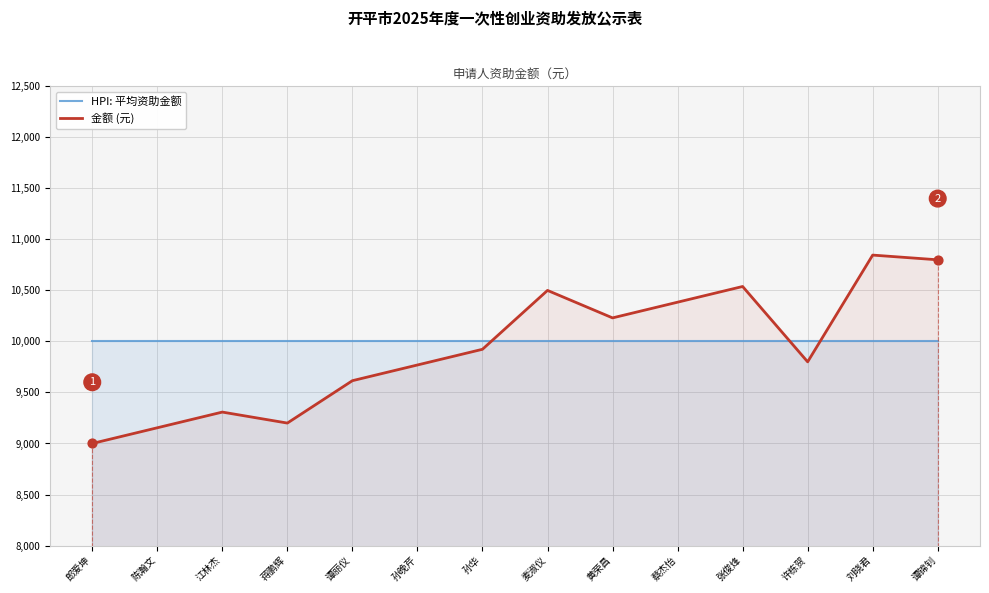

What is the total value across all series at 江林杰?

19307.7